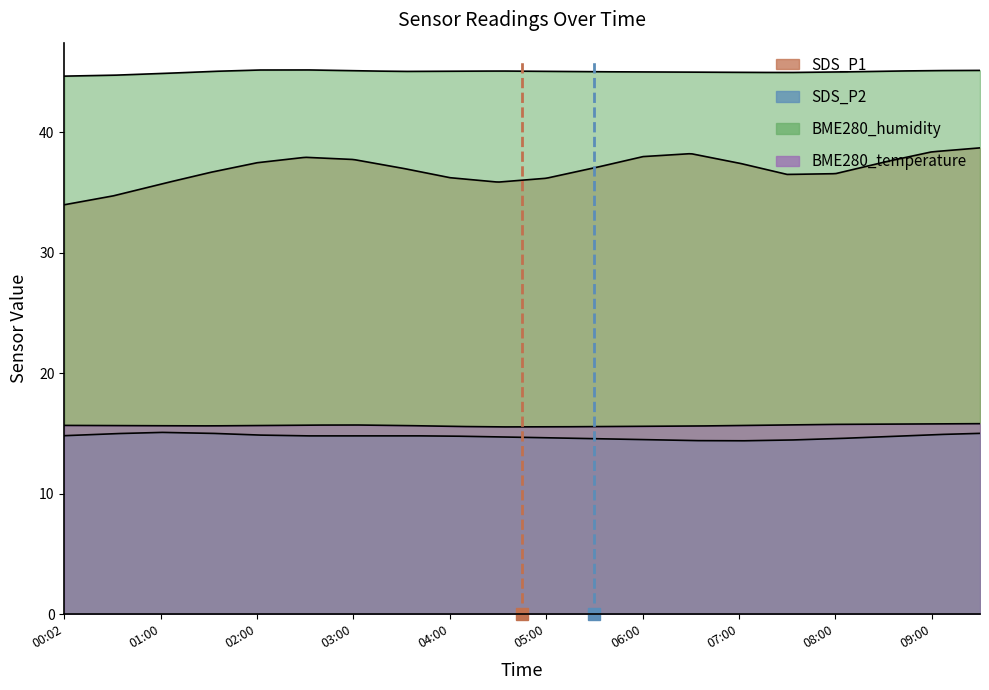

What position from the right is 08:00?

4